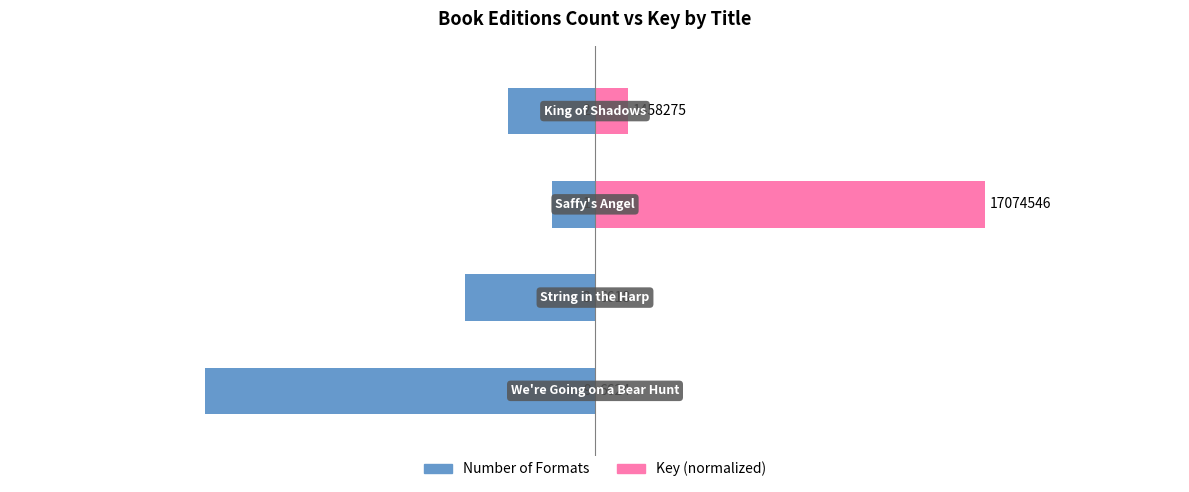

What is the average value of the Number of Formats series?

-3.8